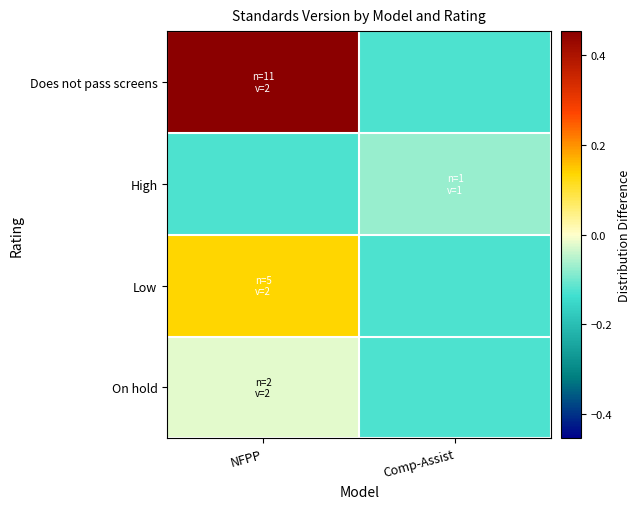

At which category is the sum across all series the highest?

NFPP